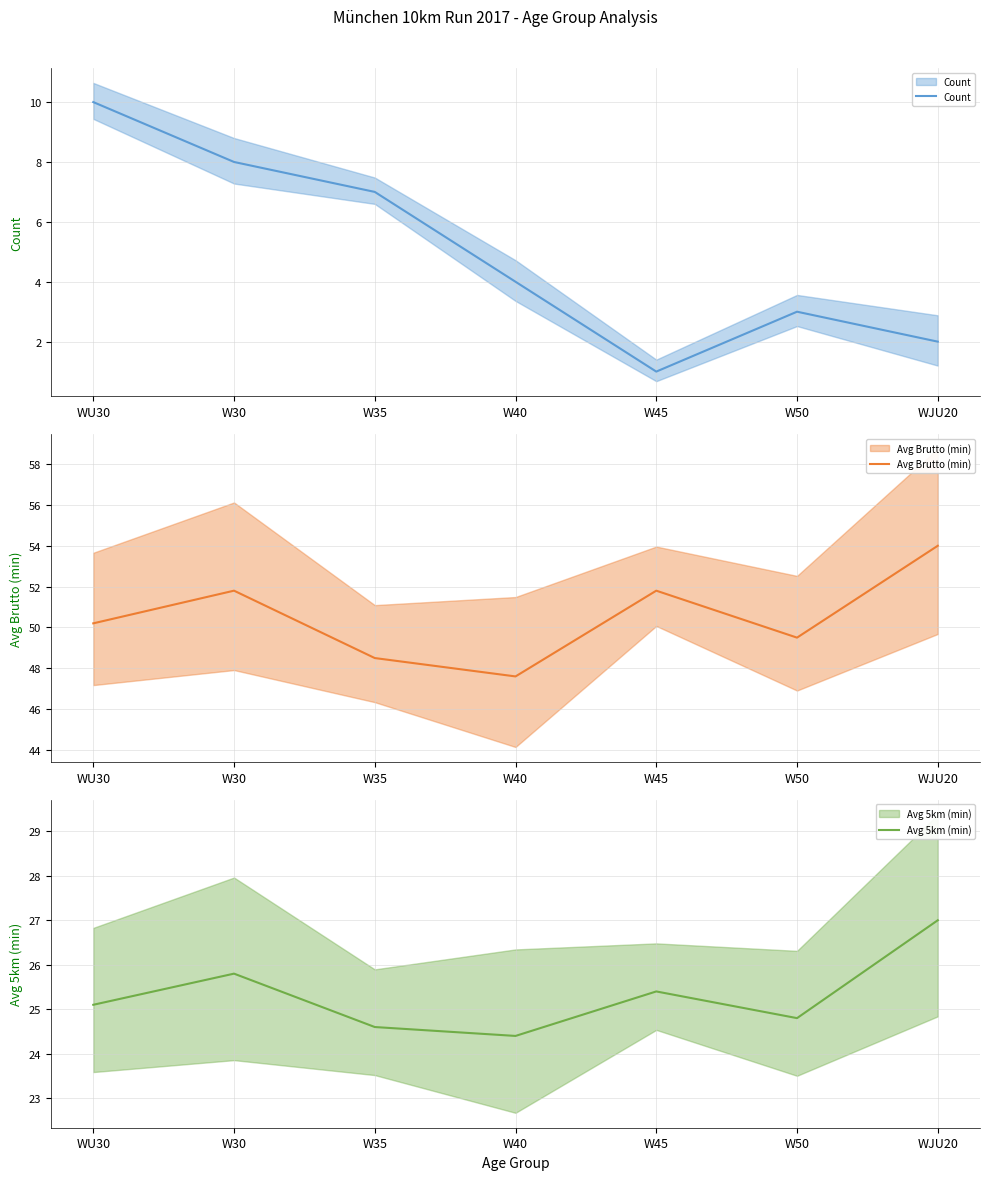

Rank the series at W30 from lowest to highest value.

Count, Avg 5km (min), Avg Brutto (min)